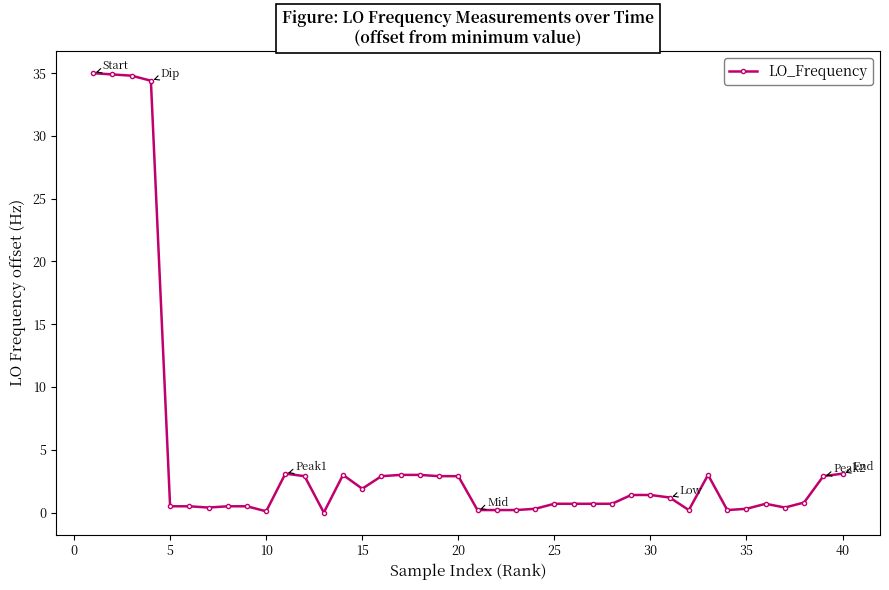

True or false: there are more than 0 points higher than both neighbors.

True